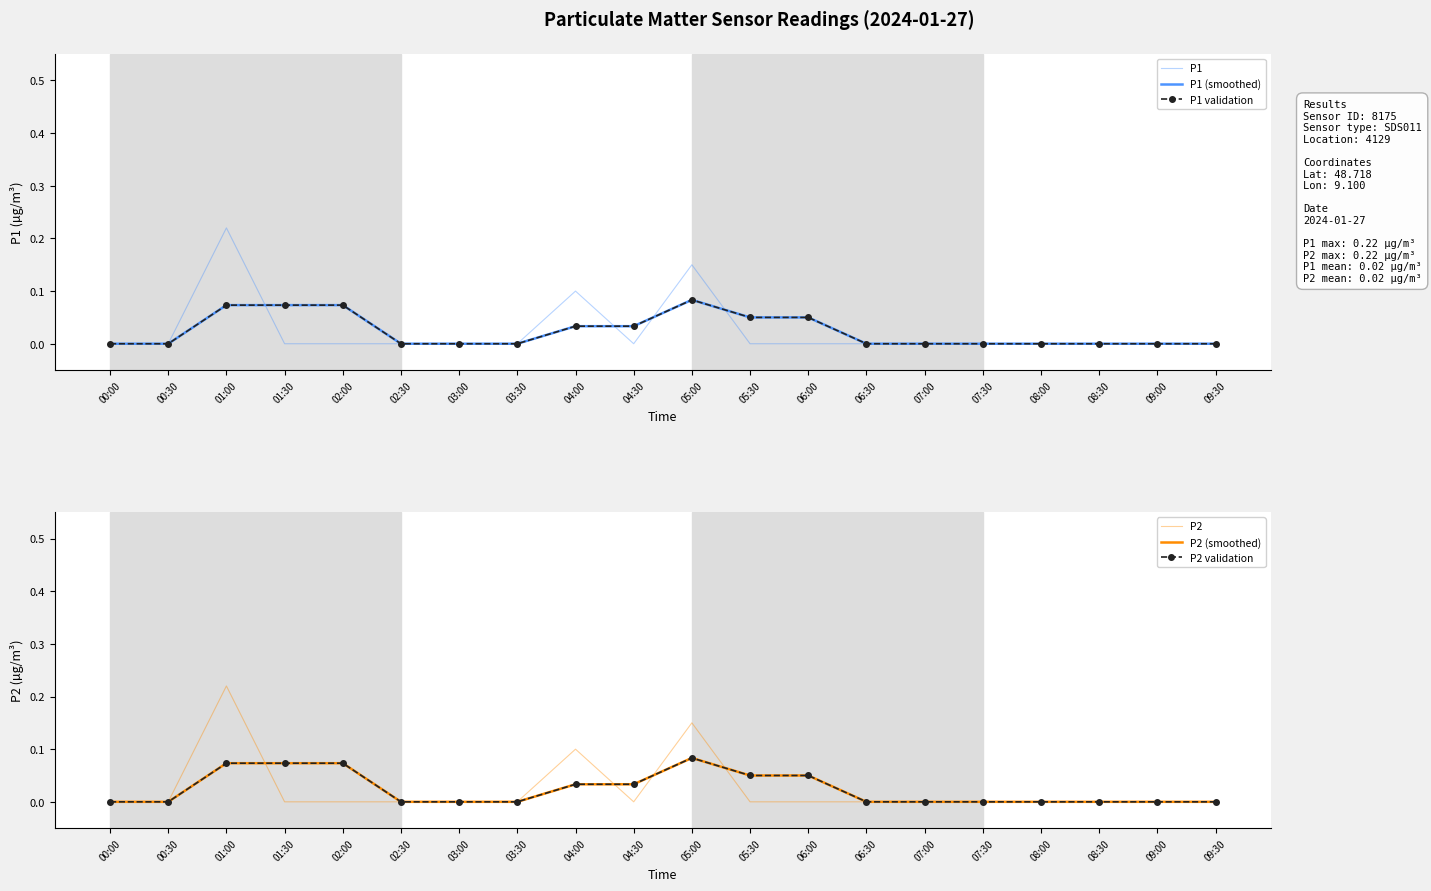

How many lines are shown in the chart?

6